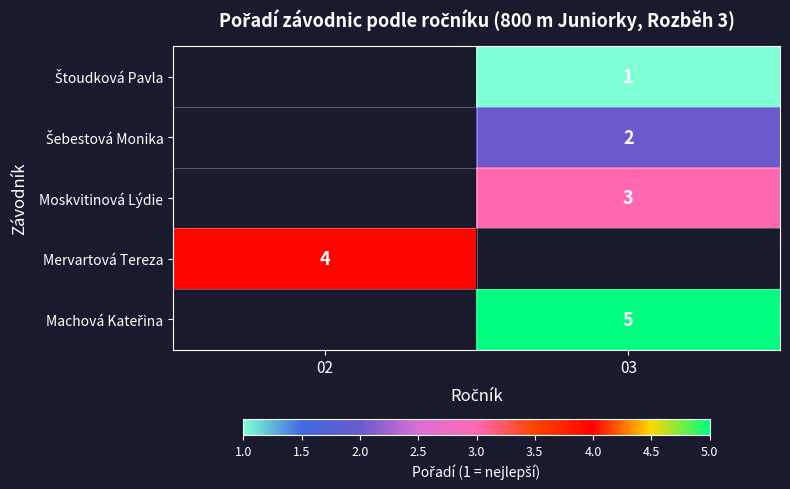

The Moskvitinová Lýdie series shows 4 at 03. True or false?

False